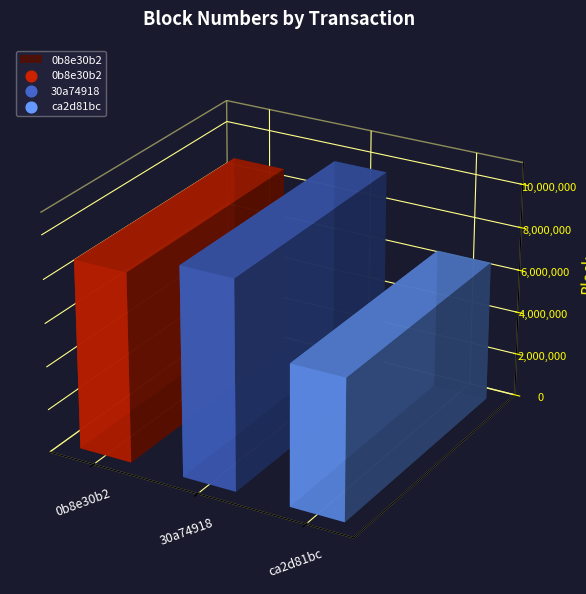

Which has a higher value, 30a74918 or ca2d81bc?

30a74918